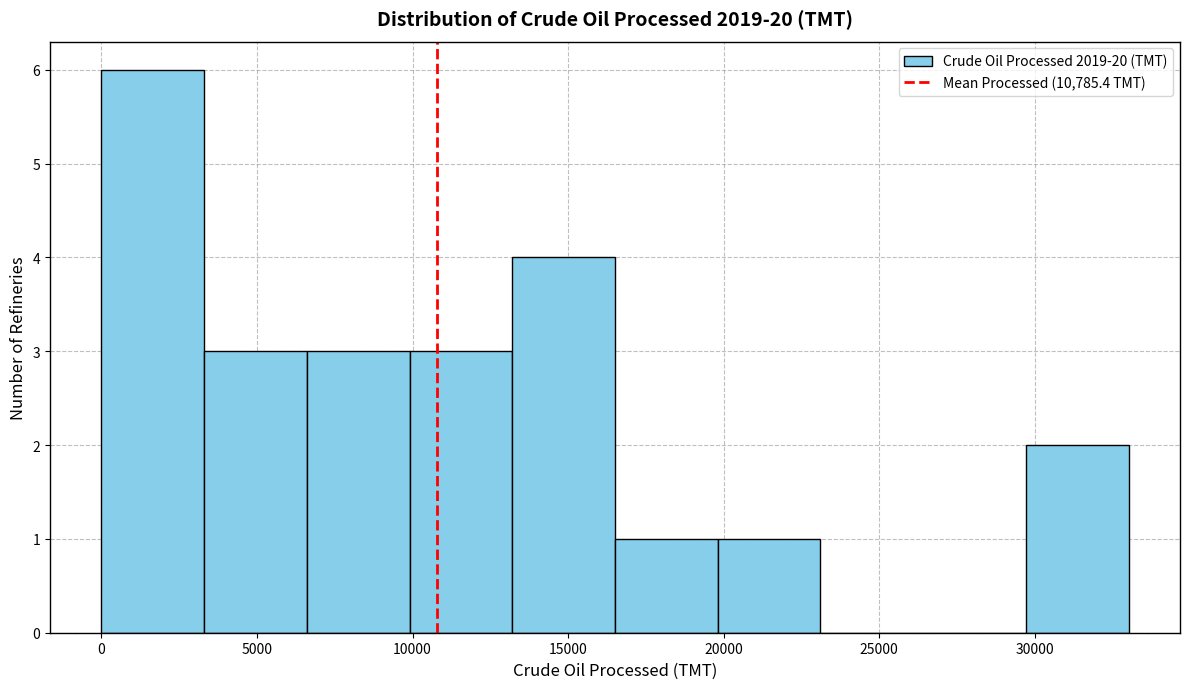

Over which range of the x-axis is the bar tallest?

0 to 3500